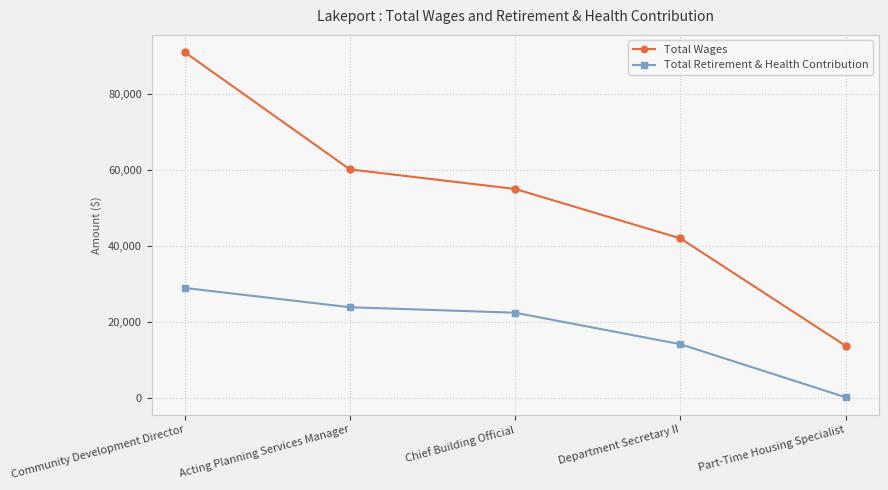

How many categories are shown in the chart?

5